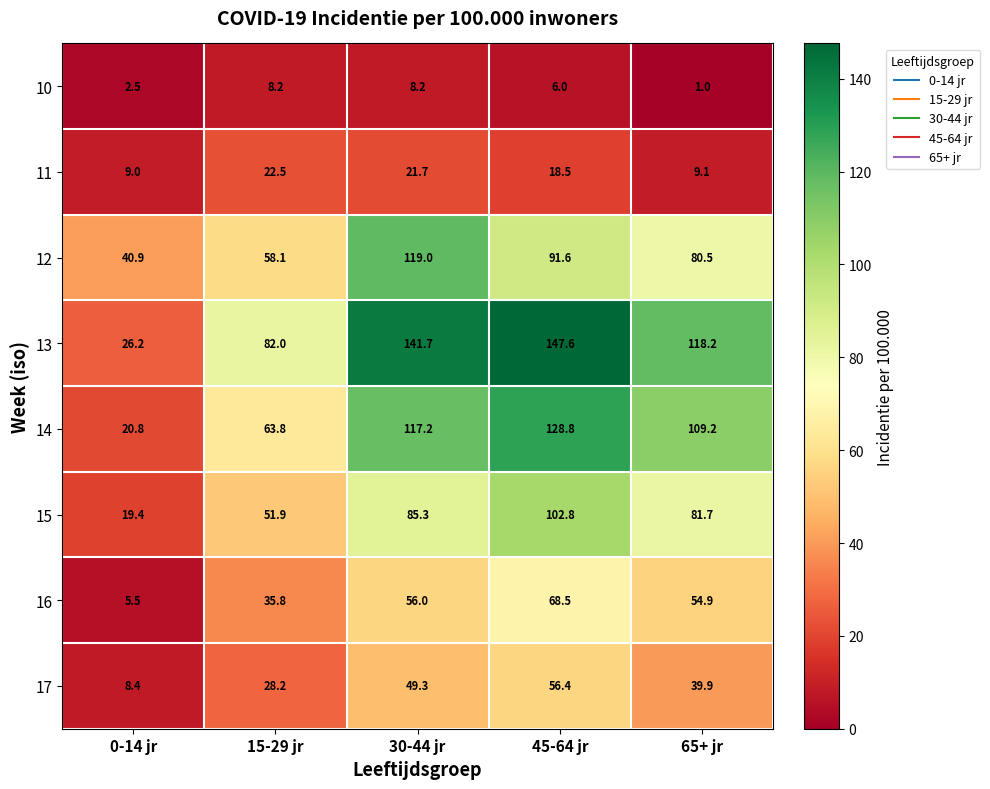

What is the highest value of the 12 series?

119.0